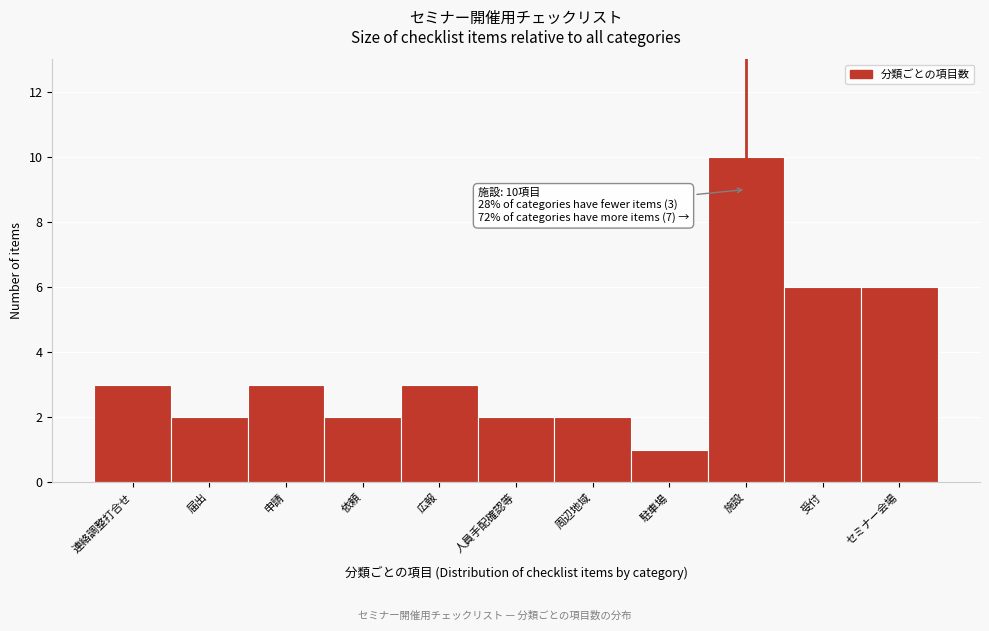

Reading left to right, list all the values displayed in this chart.

連絡調整打合せ=3	届出=2	申請=3	依頼=2	広報=3	人員手配確認等=2	周辺地域=2	駐車場=1	施設=10	受付=6	セミナー会場=6